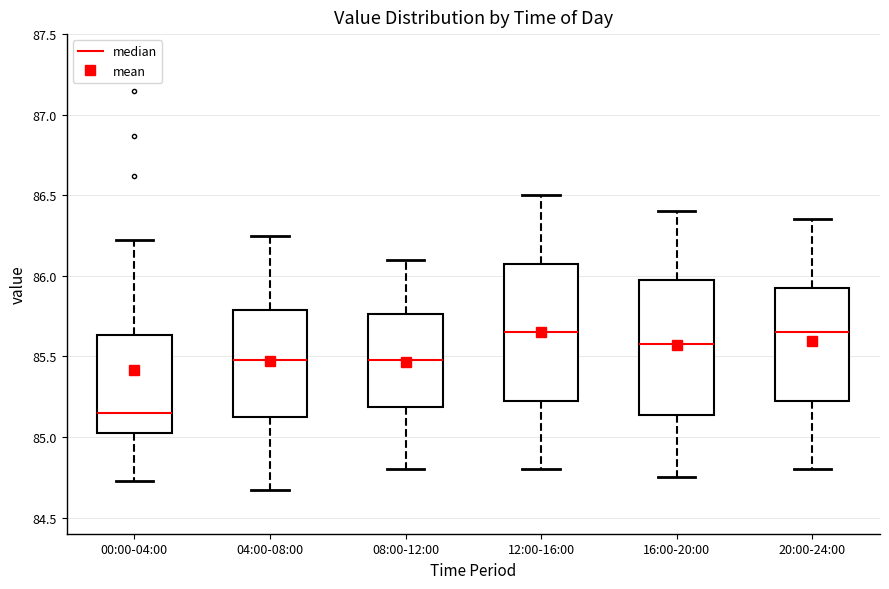

Reading left to right, read every box against the y-axis: the position of its median line, the range the box covers, and the ends of its whiskers. The values are not printed on the chart, so give them approximately, as read against the axis.

00:00-04:00: median 85.15, box 85.05 to 85.65, whiskers 84.75 to 86.20
04:00-08:00: median 85.50, box 85.10 to 85.80, whiskers 84.65 to 86.25
08:00-12:00: median 85.50, box 85.20 to 85.75, whiskers 84.80 to 86.10
12:00-16:00: median 85.65, box 85.25 to 86.10, whiskers 84.80 to 86.50
16:00-20:00: median 85.60, box 85.15 to 86.00, whiskers 84.75 to 86.40
20:00-24:00: median 85.65, box 85.25 to 85.95, whiskers 84.80 to 86.35